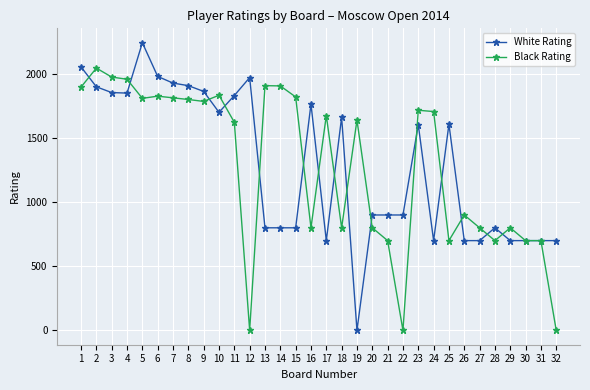

What is the greatest value displayed?

2244